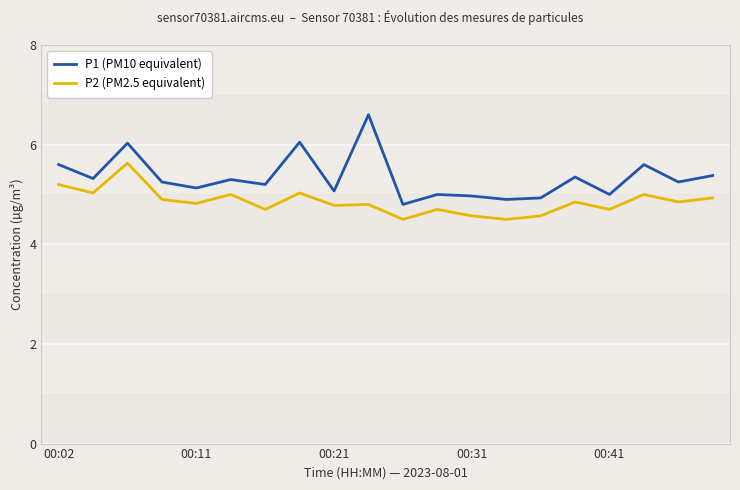

What is the smallest value displayed?

4.5